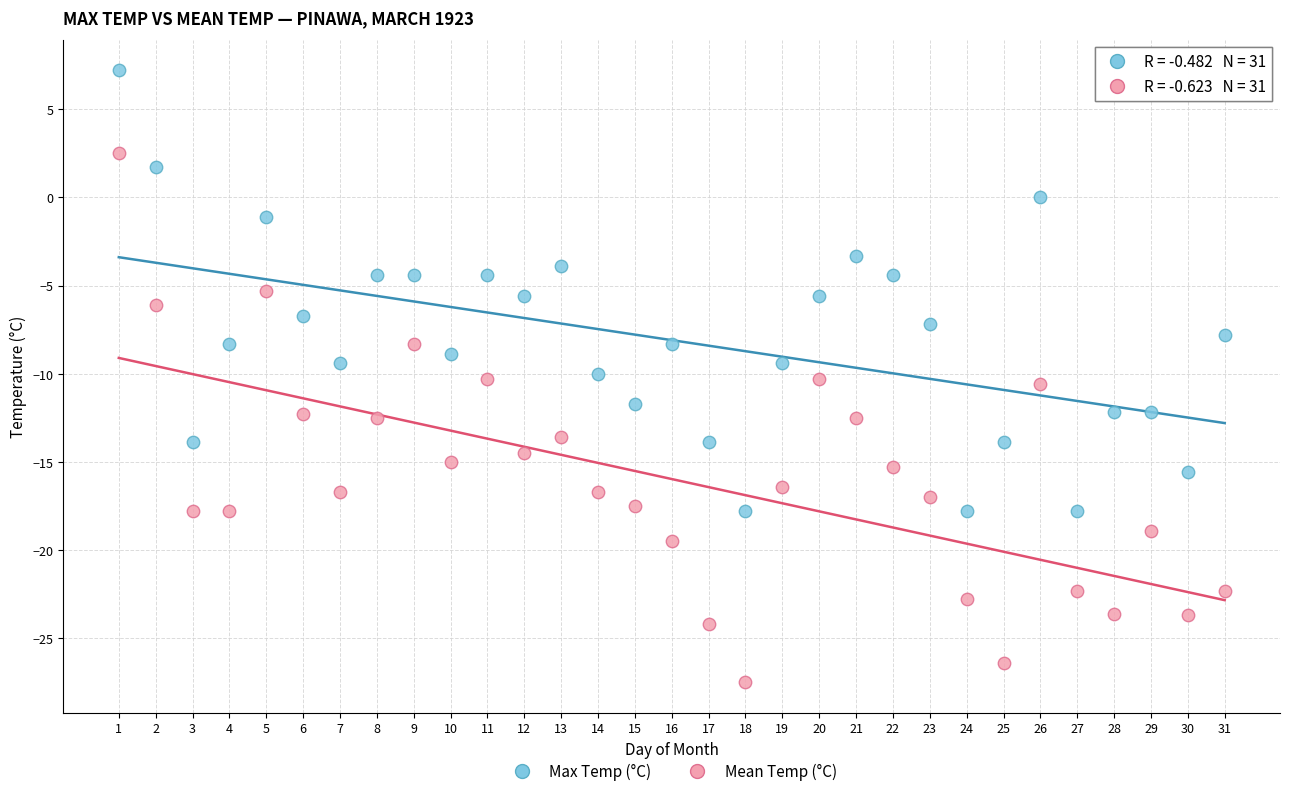

What are all the series names shown in the legend?

Max Temp (°C), Mean Temp (°C)